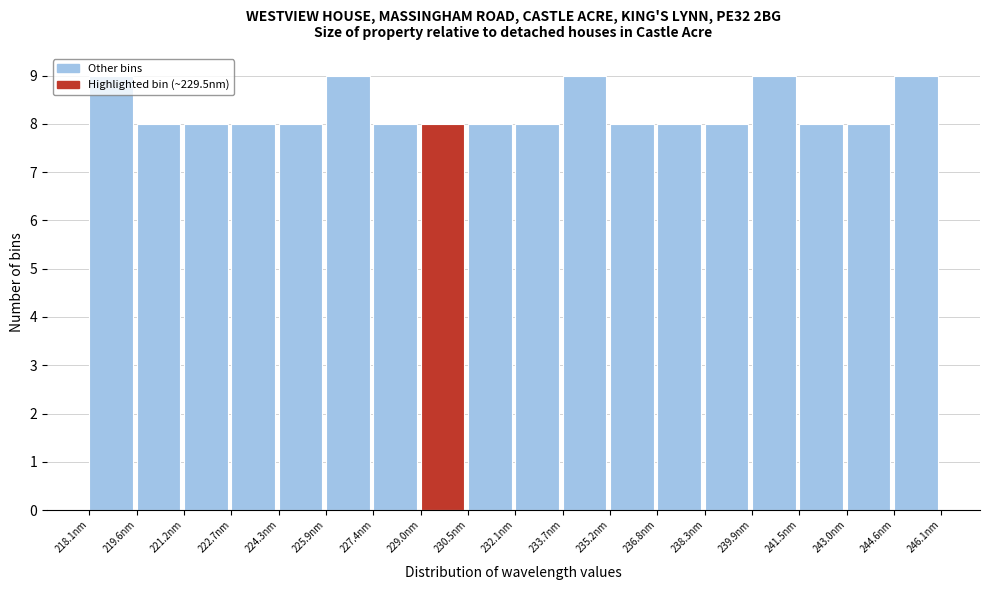

How tall is the bar that spans 236.8 to 238.4 on the x-axis? Neither the bar edges nor the heights are printed on the chart, so give them approximately, as read against the axes.

8